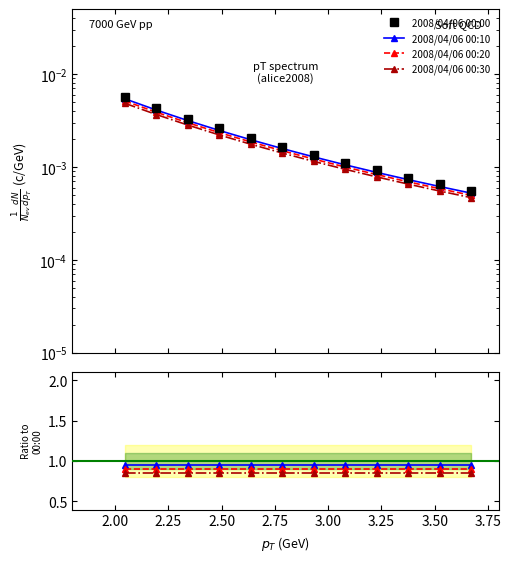

Does the chart display data point markers on the line(s)?

Yes